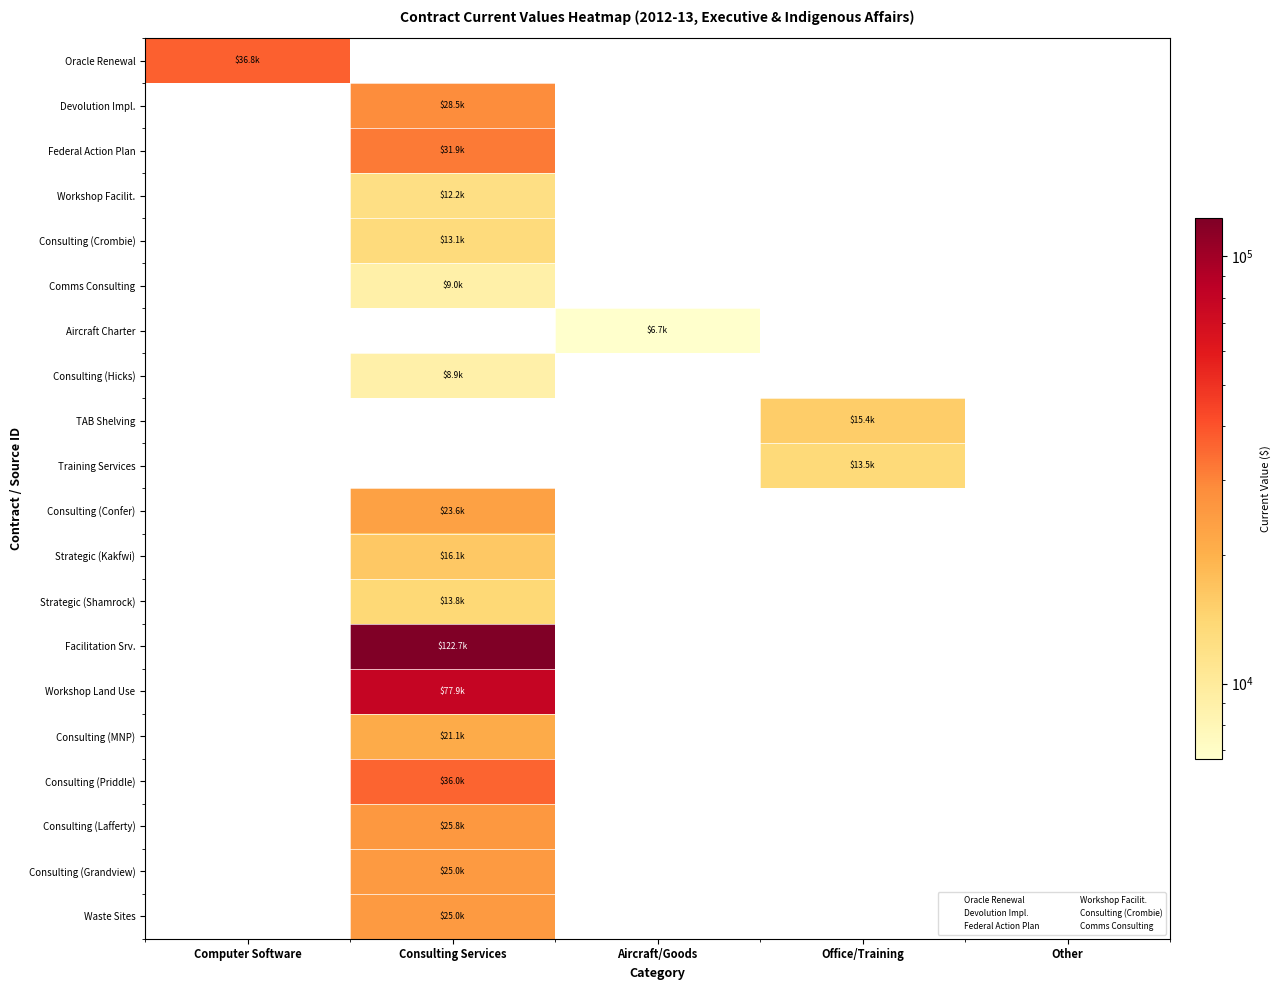

Which series changed the most between Consulting Services and Other?

Facilitation Srv.